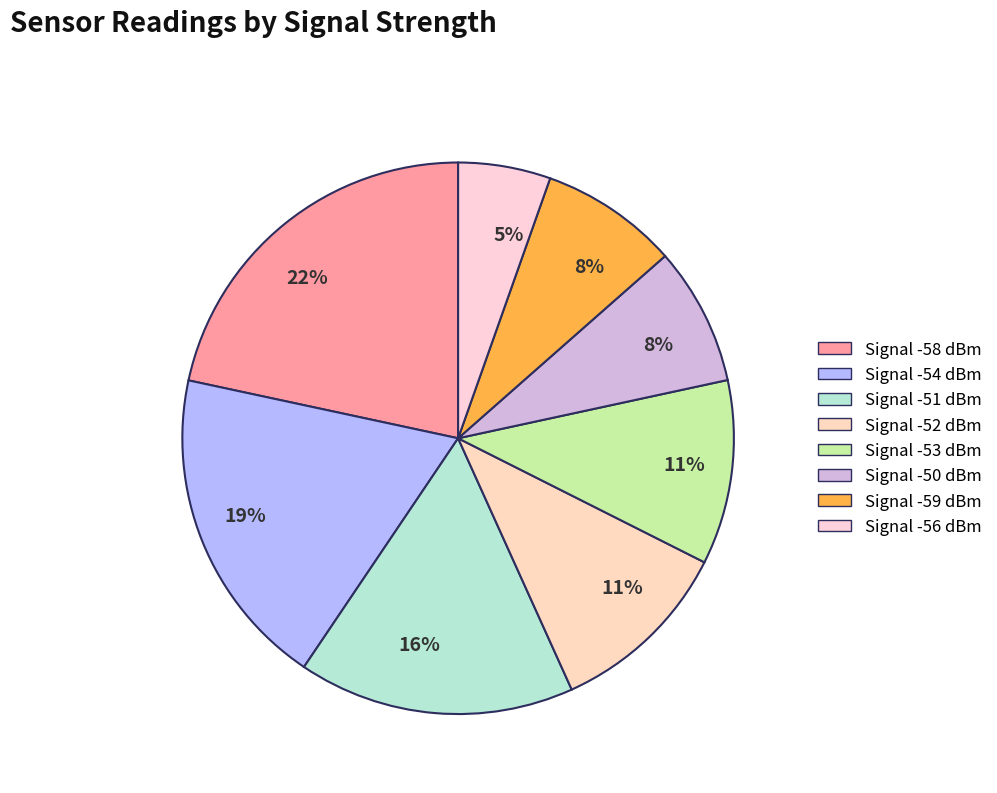

How many segments does this pie chart have?

8